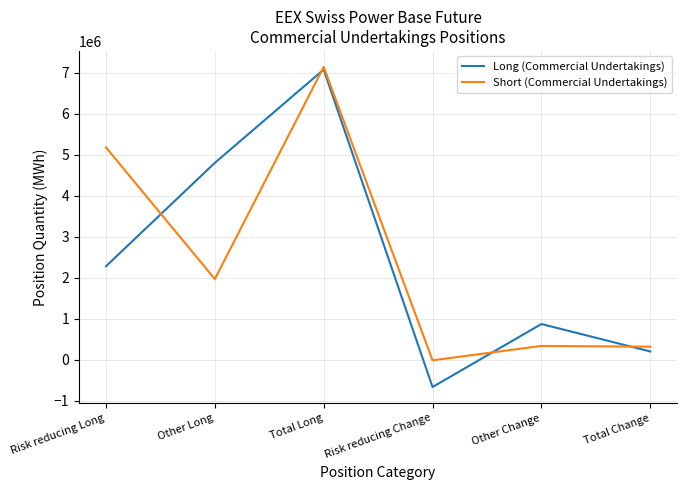

Which series has the widest spread of values?

Long (Commercial Undertakings)